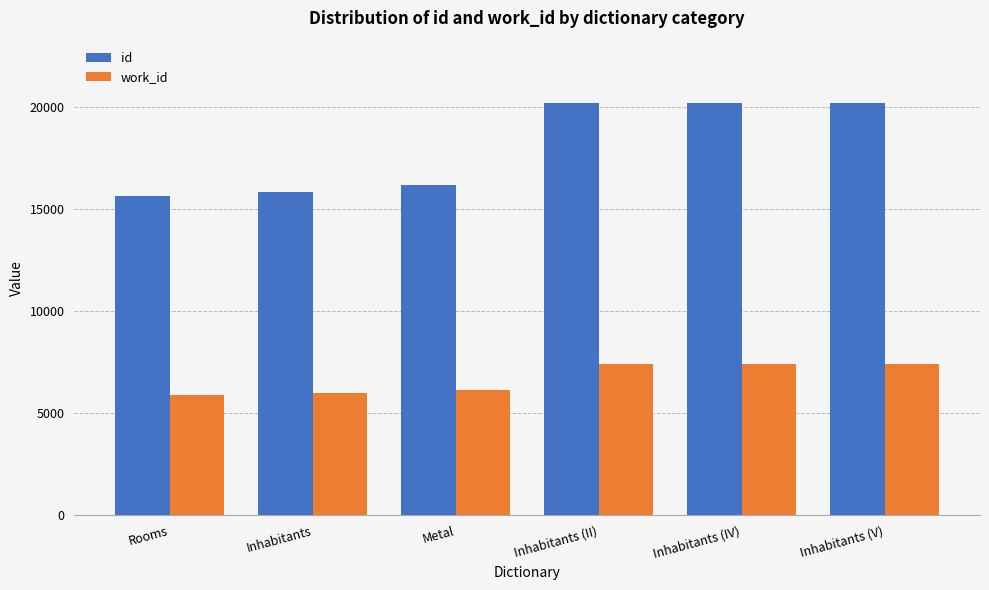

What value does the work_id series have at Inhabitants (II)?

7391